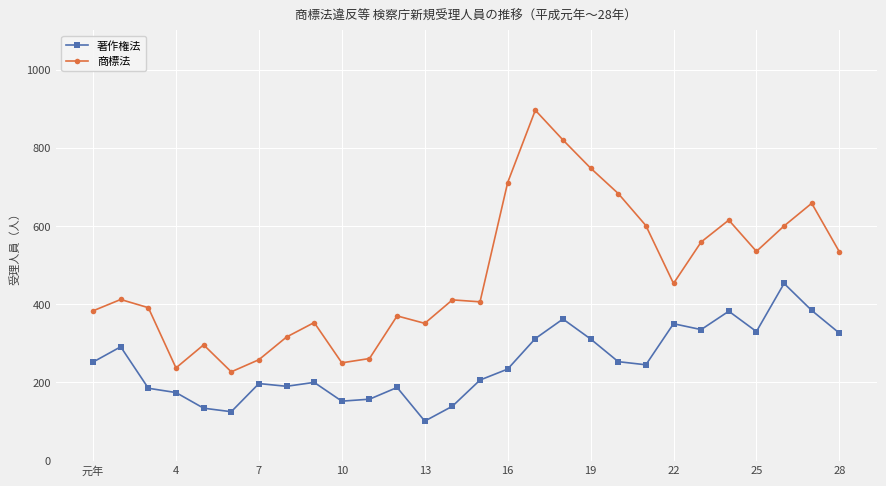

What is the difference between the second highest and minimum values in the 商標法 series?

593